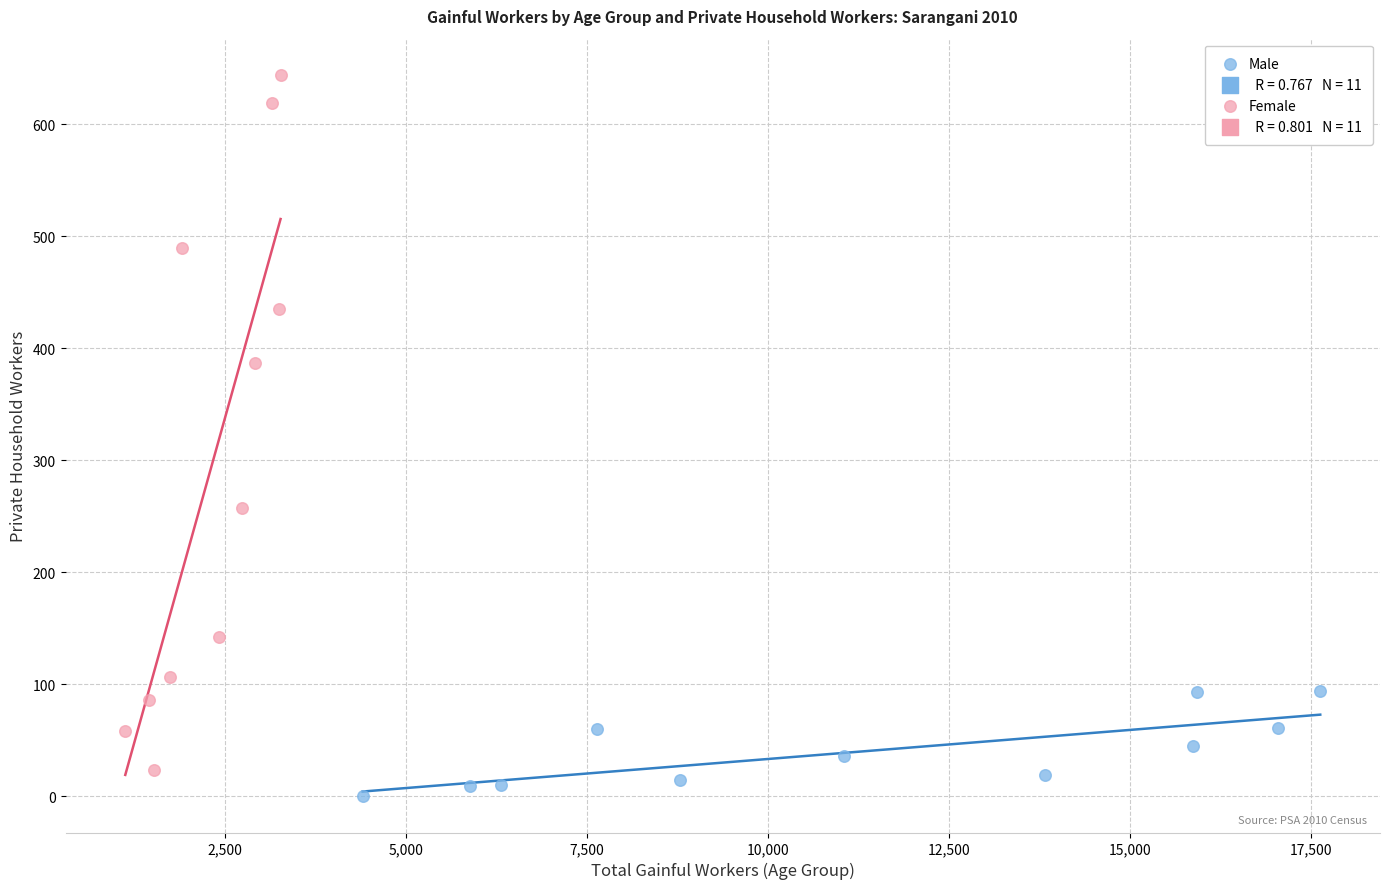

Which series has the largest Y range (max minus min)?

Female